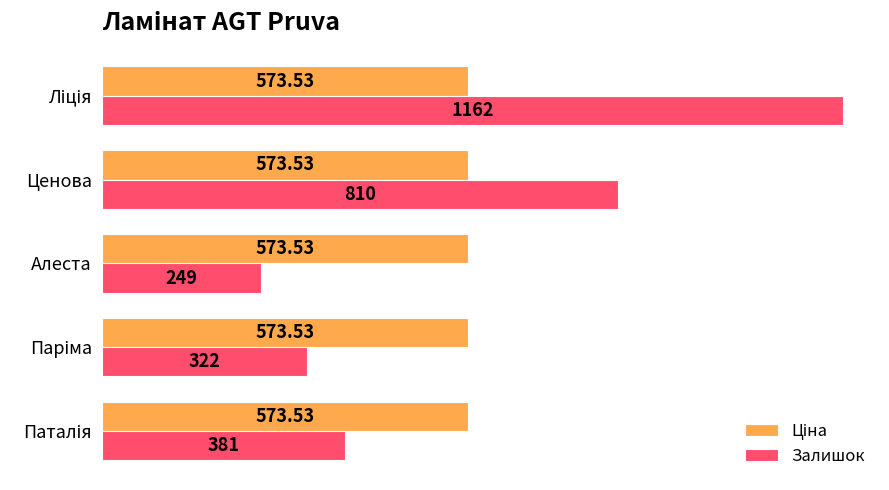

Where is Залишок nearest to the value 705?

Ценова